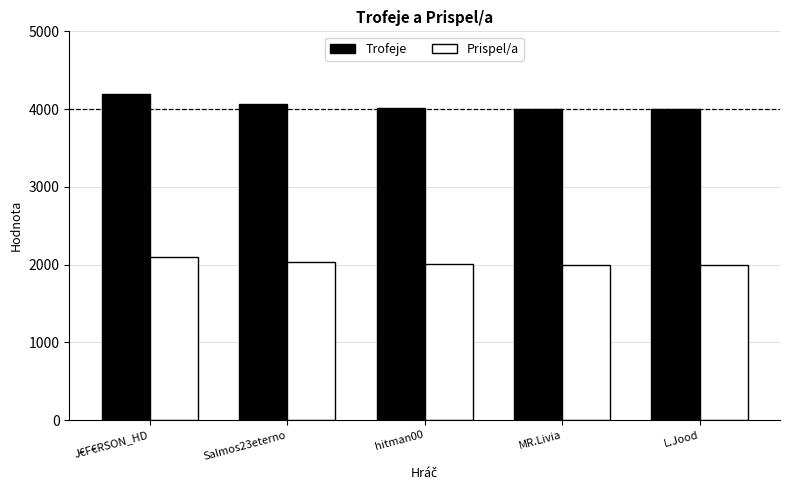

How many bars are there in total?

10